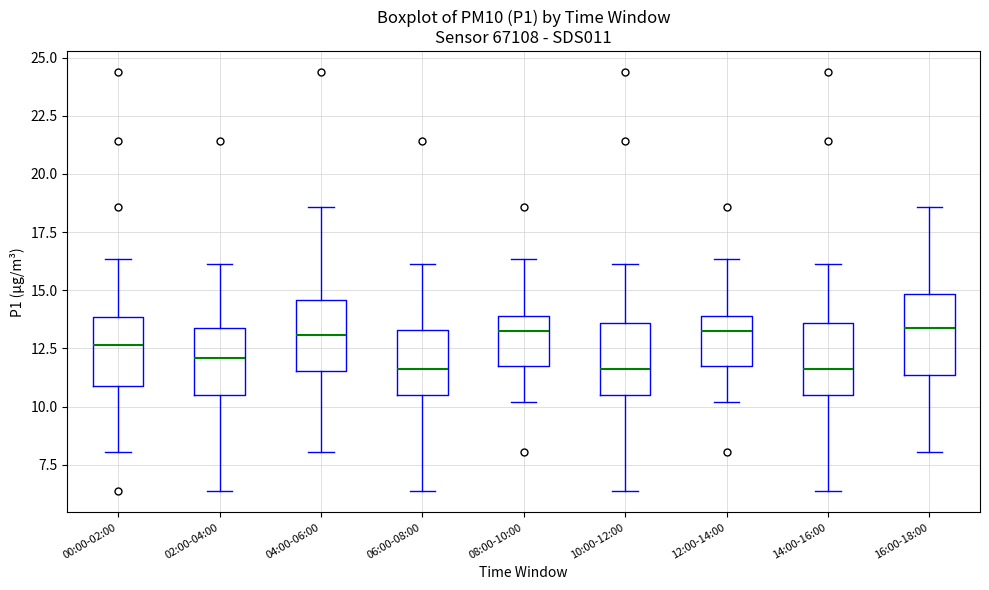

Reading left to right, transcribe this box plot: for each box, give where its median line is, the range the box spans, and where its two whiskers end, as read against the y-axis. The values are not printed on the chart, so give them approximately, as read against the axis.

00:00-02:00: median 12.5, box 11.0 to 14.0, whiskers 8.0 to 16.5
02:00-04:00: median 12.0, box 10.5 to 13.5, whiskers 6.5 to 16.0
04:00-06:00: median 13.0, box 11.5 to 14.5, whiskers 8.0 to 18.5
06:00-08:00: median 11.5, box 10.5 to 13.5, whiskers 6.5 to 16.0
08:00-10:00: median 13.5, box 11.5 to 14.0, whiskers 10.0 to 16.5
10:00-12:00: median 11.5, box 10.5 to 13.5, whiskers 6.5 to 16.0
12:00-14:00: median 13.5, box 11.5 to 14.0, whiskers 10.0 to 16.5
14:00-16:00: median 11.5, box 10.5 to 13.5, whiskers 6.5 to 16.0
16:00-18:00: median 13.5, box 11.5 to 15.0, whiskers 8.0 to 18.5